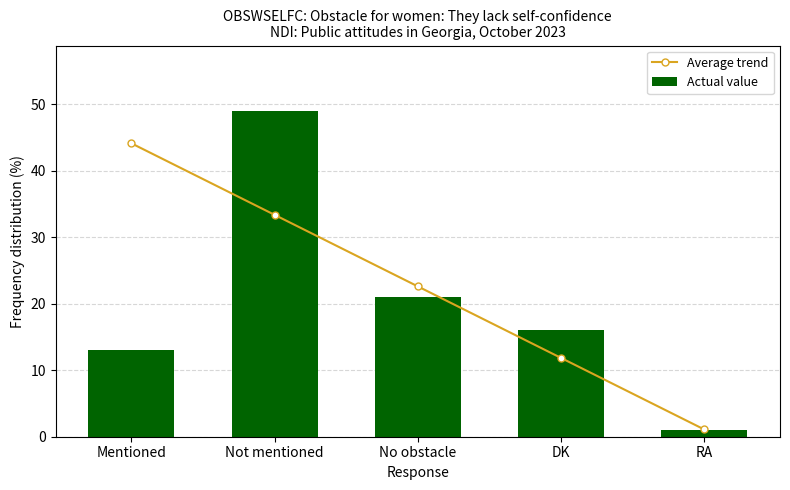

What is the value of the Actual value bar at the 1st from the left?

13